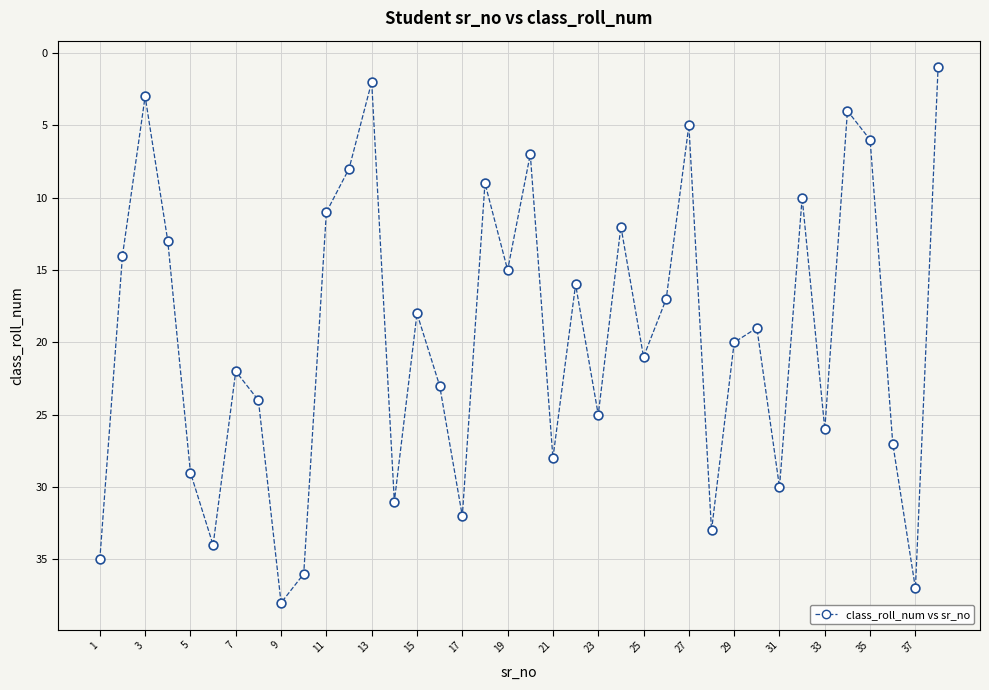

What is the range of X values (max minus min)?

37